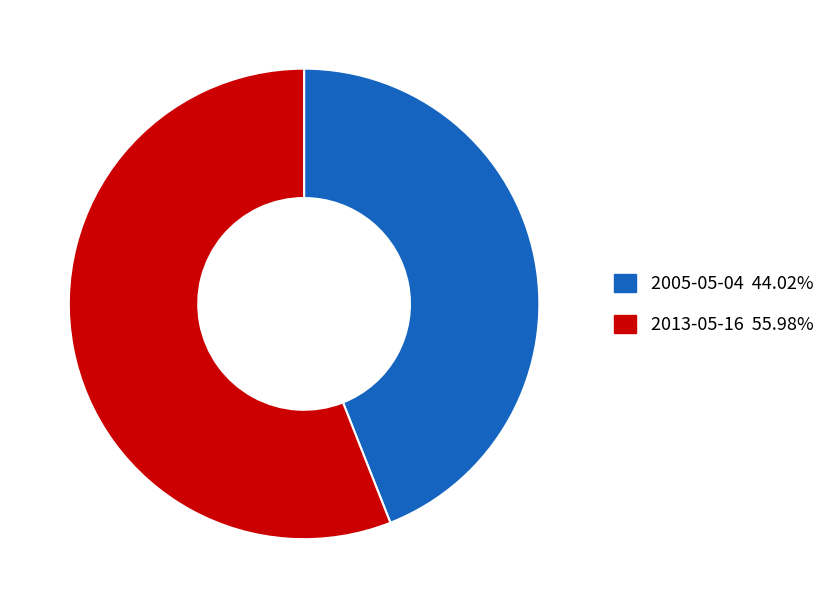

Which slice is the largest?

2013-05-16